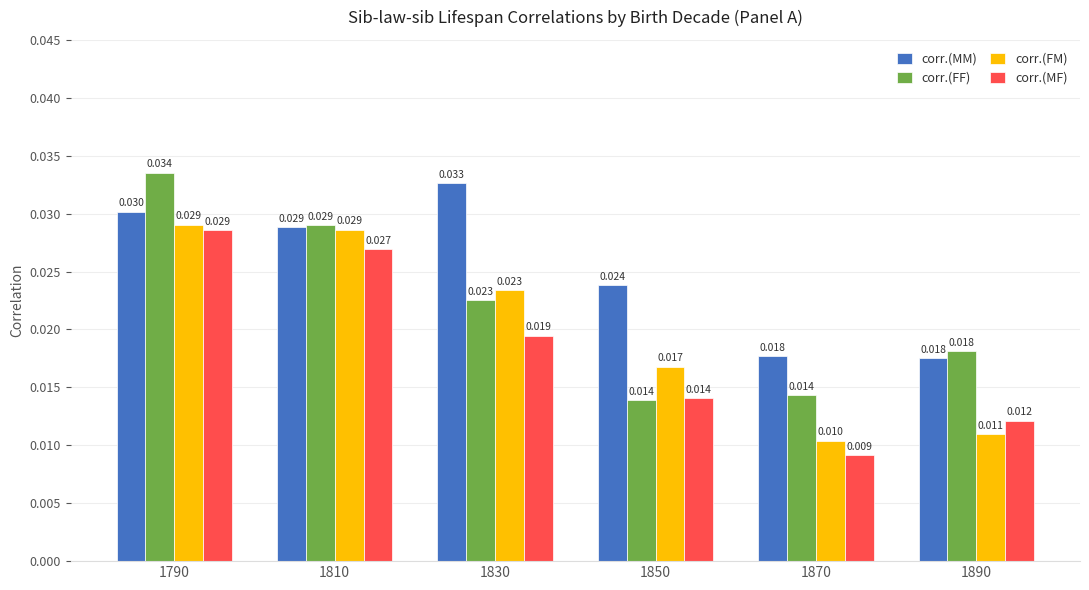

What is the total value across all series at 1830?

0.1